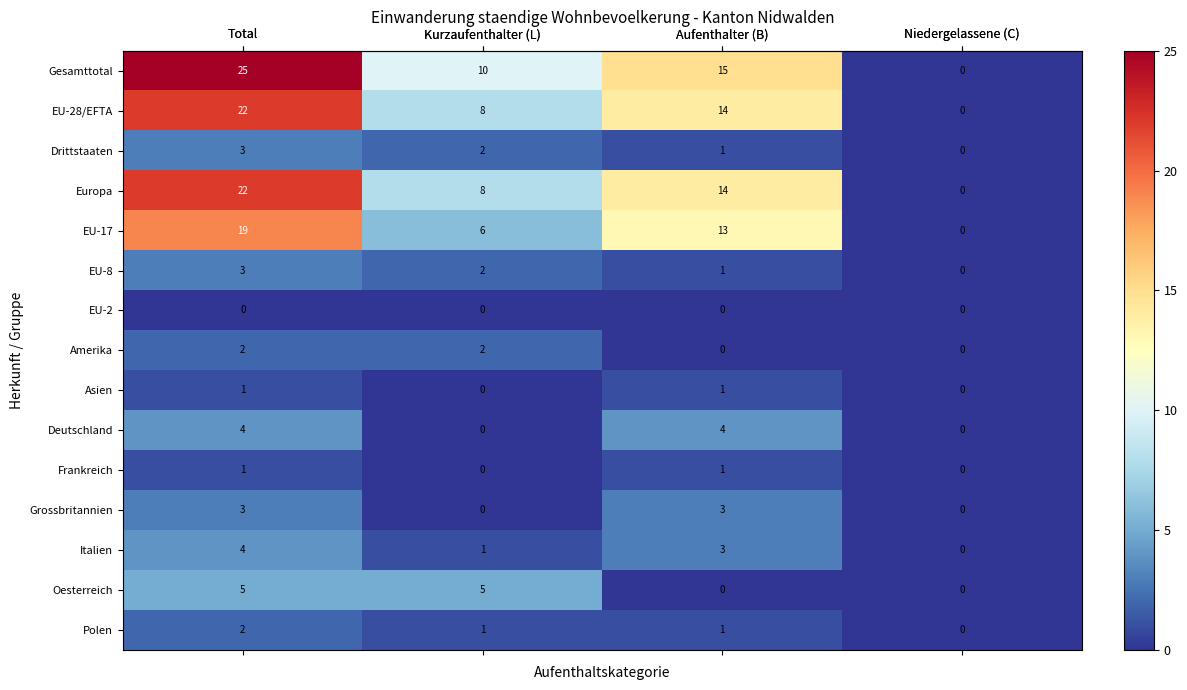

What is the average value of the EU-28/EFTA series?

11